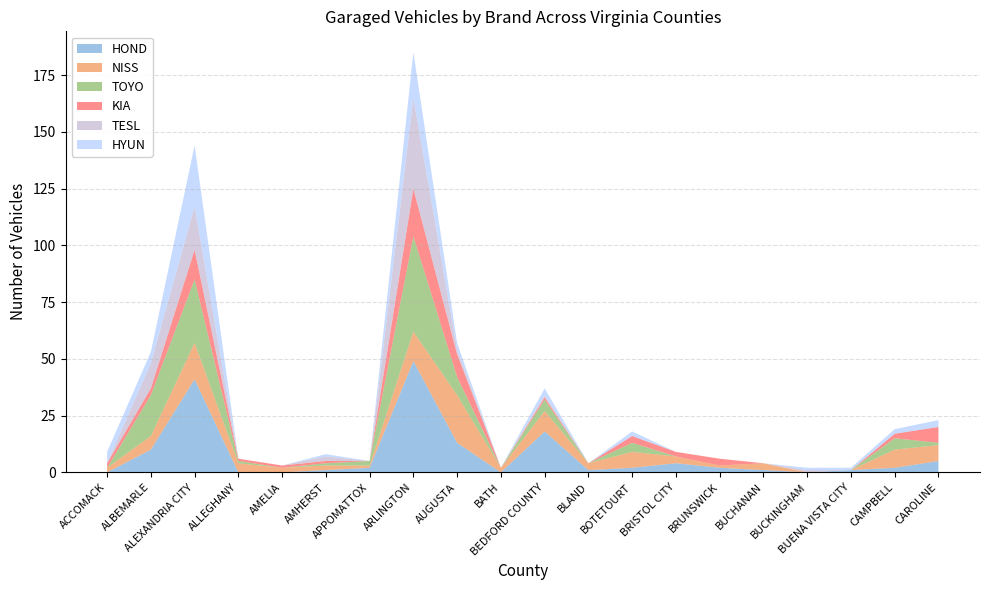

Reading left to right, what are all the values shown in this chart?

HOND: ACCOMACK=0	ALBEMARLE=10	ALEXANDRIA CITY=41	ALLEGHANY=0	AMELIA=0	AMHERST=1	APPOMATTOX=2	ARLINGTON=49	AUGUSTA=13	BATH=0	BEDFORD COUNTY=18	BLAND=1	BOTETOURT=2	BRISTOL CITY=4	BRUNSWICK=2	BUCHANAN=1	BUCKINGHAM=0	BUENA VISTA CITY=1	CAMPBELL=2	CAROLINE=5
NISS: ACCOMACK=2	ALBEMARLE=6	ALEXANDRIA CITY=16	ALLEGHANY=4	AMELIA=2	AMHERST=2	APPOMATTOX=1	ARLINGTON=13	AUGUSTA=21	BATH=2	BEDFORD COUNTY=9	BLAND=3	BOTETOURT=7	BRISTOL CITY=3	BRUNSWICK=1	BUCHANAN=3	BUCKINGHAM=0	BUENA VISTA CITY=0	CAMPBELL=8	CAROLINE=7
TOYO: ACCOMACK=0	ALBEMARLE=18	ALEXANDRIA CITY=28	ALLEGHANY=1	AMELIA=0	AMHERST=1	APPOMATTOX=2	ARLINGTON=42	AUGUSTA=8	BATH=0	BEDFORD COUNTY=5	BLAND=0	BOTETOURT=4	BRISTOL CITY=0	BRUNSWICK=0	BUCHANAN=0	BUCKINGHAM=0	BUENA VISTA CITY=0	CAMPBELL=5	CAROLINE=1
KIA: ACCOMACK=2	ALBEMARLE=3	ALEXANDRIA CITY=13	ALLEGHANY=1	AMELIA=1	AMHERST=1	APPOMATTOX=0	ARLINGTON=21	AUGUSTA=10	BATH=0	BEDFORD COUNTY=1	BLAND=0	BOTETOURT=3	BRISTOL CITY=2	BRUNSWICK=3	BUCHANAN=0	BUCKINGHAM=0	BUENA VISTA CITY=0	CAMPBELL=2	CAROLINE=7
TESL: ACCOMACK=0	ALBEMARLE=11	ALEXANDRIA CITY=19	ALLEGHANY=0	AMELIA=0	AMHERST=2	APPOMATTOX=0	ARLINGTON=40	AUGUSTA=2	BATH=0	BEDFORD COUNTY=1	BLAND=0	BOTETOURT=0	BRISTOL CITY=0	BRUNSWICK=0	BUCHANAN=0	BUCKINGHAM=1	BUENA VISTA CITY=0	CAMPBELL=0	CAROLINE=0
HYUN: ACCOMACK=5	ALBEMARLE=5	ALEXANDRIA CITY=27	ALLEGHANY=0	AMELIA=0	AMHERST=1	APPOMATTOX=0	ARLINGTON=20	AUGUSTA=3	BATH=0	BEDFORD COUNTY=3	BLAND=0	BOTETOURT=2	BRISTOL CITY=0	BRUNSWICK=0	BUCHANAN=0	BUCKINGHAM=1	BUENA VISTA CITY=1	CAMPBELL=2	CAROLINE=3